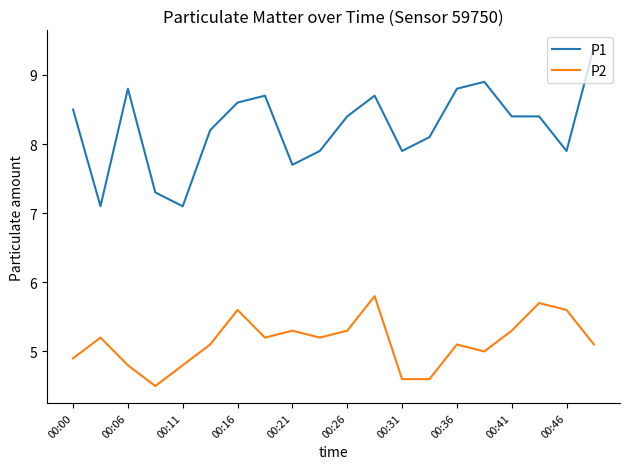

Which series has the widest spread of values?

P1